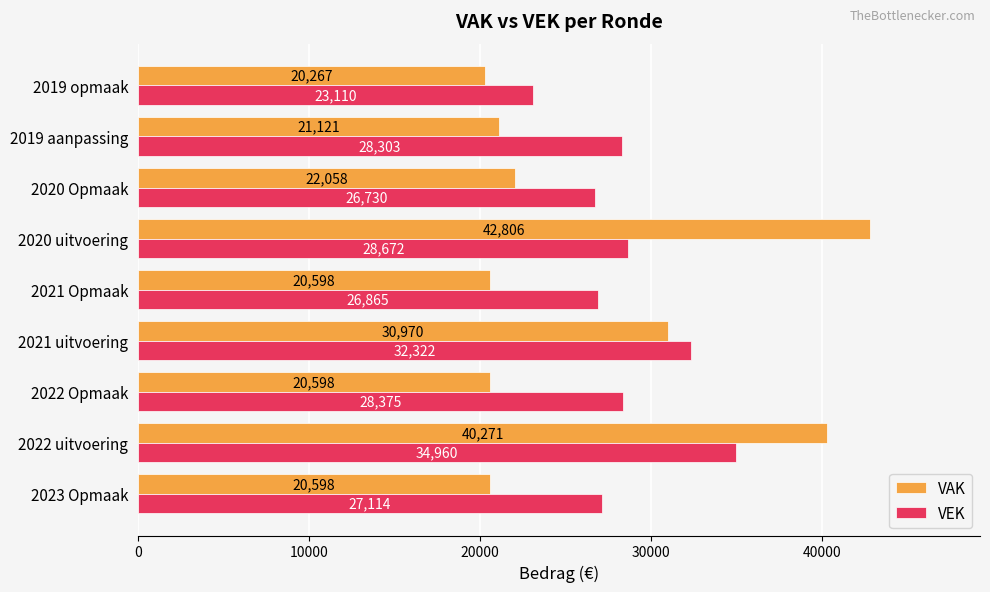

What are all the series names shown in the legend?

VAK, VEK